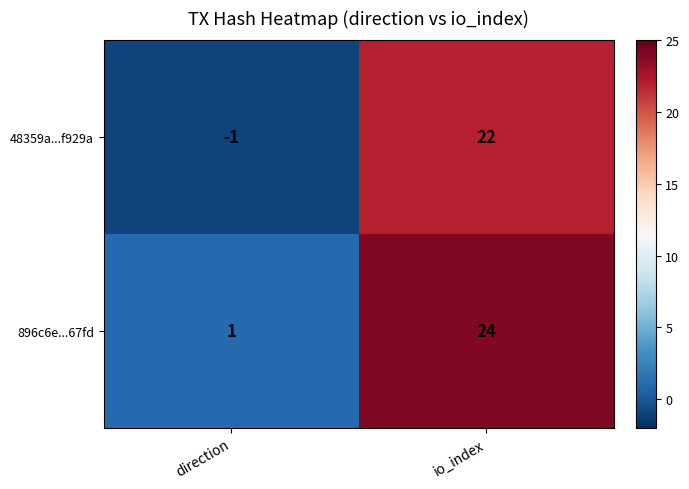

Where is 48359a...f929a nearest to the value 10?

direction